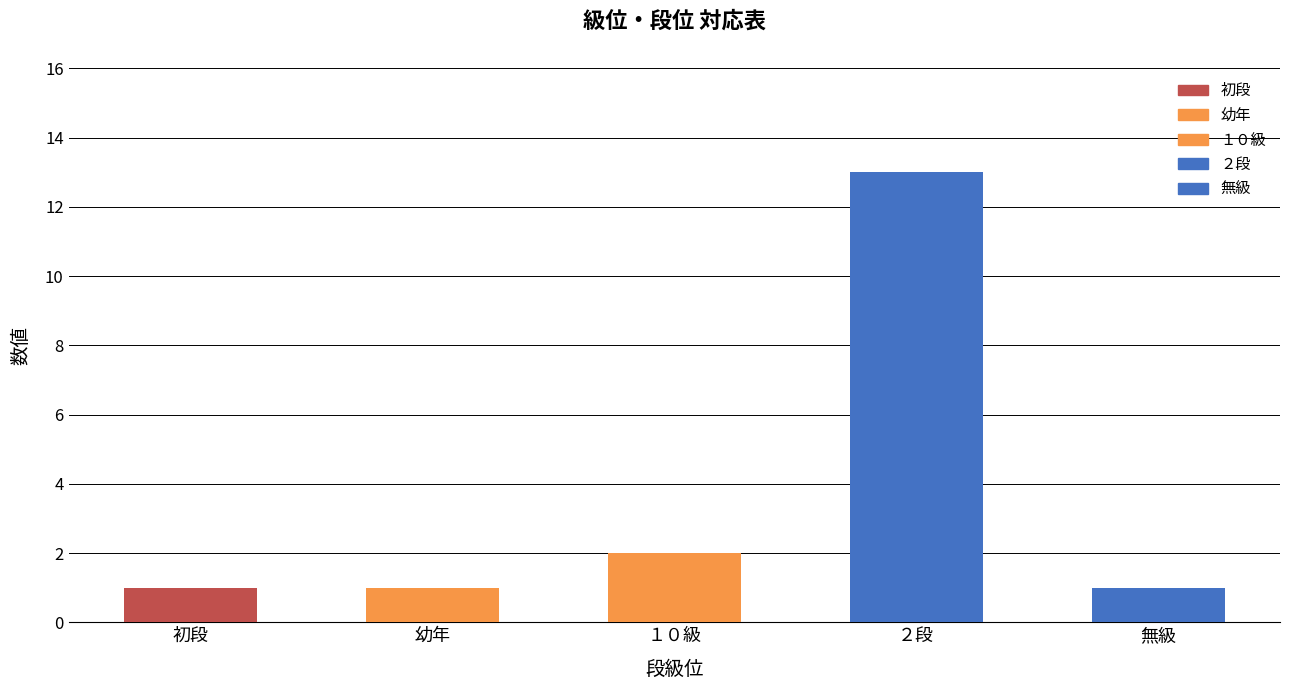

At which category is the sum across all series the highest?

２段